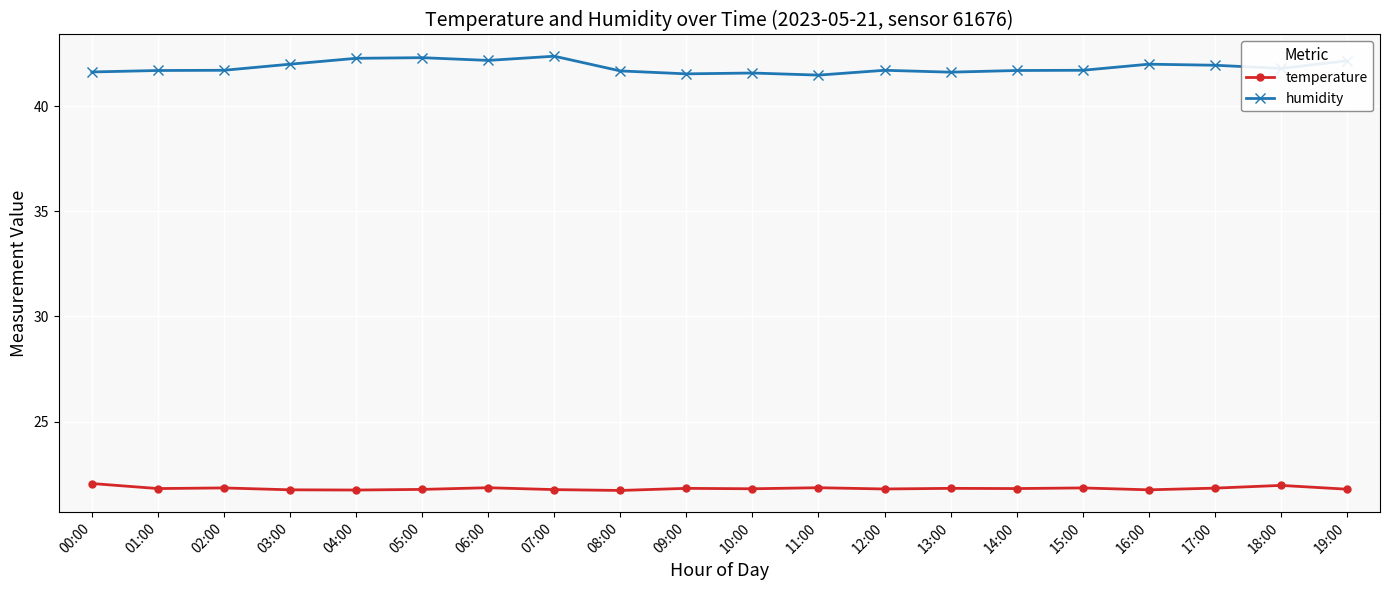

Is the value of temperature at 16:00 greater than the value of humidity at 10:00?

No